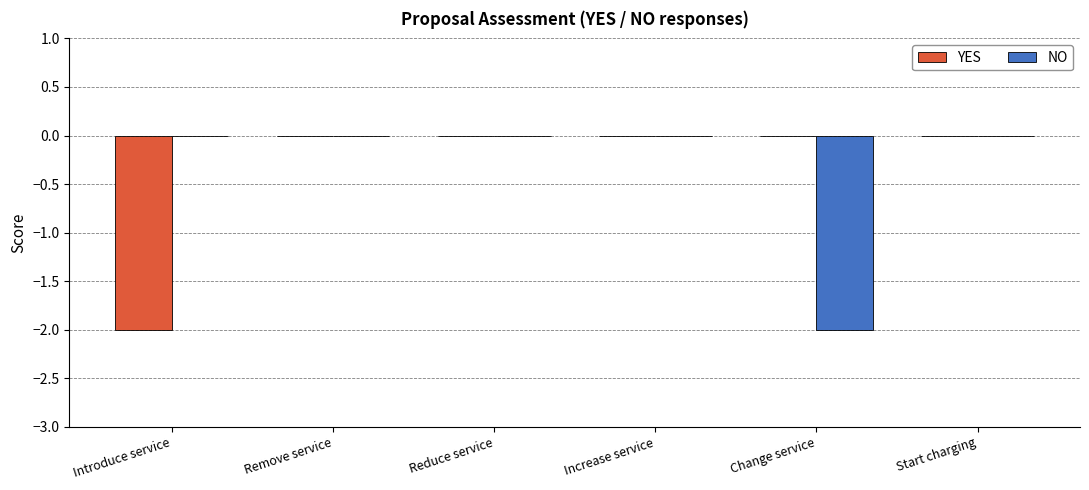

Is it true that YES equals 0 at Change service?

True